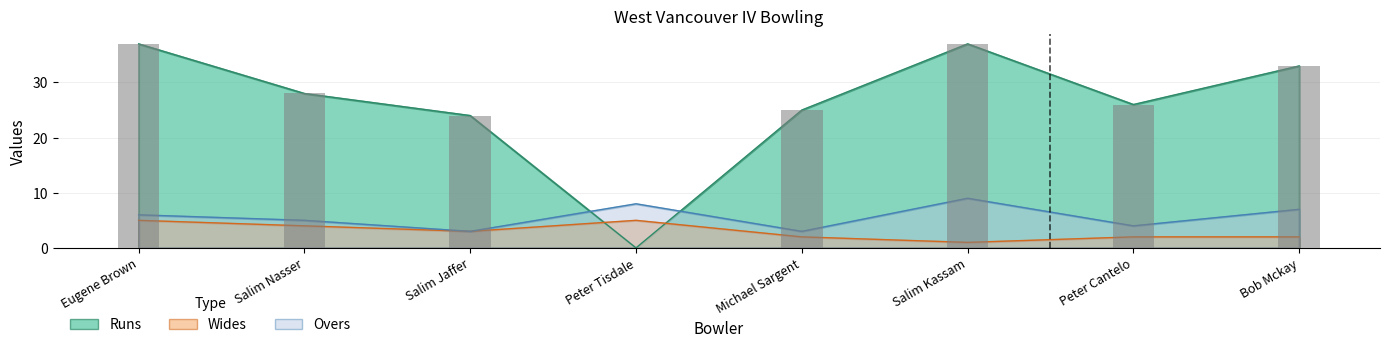

What is the label of the 6th bar from the right?

Salim Jaffer